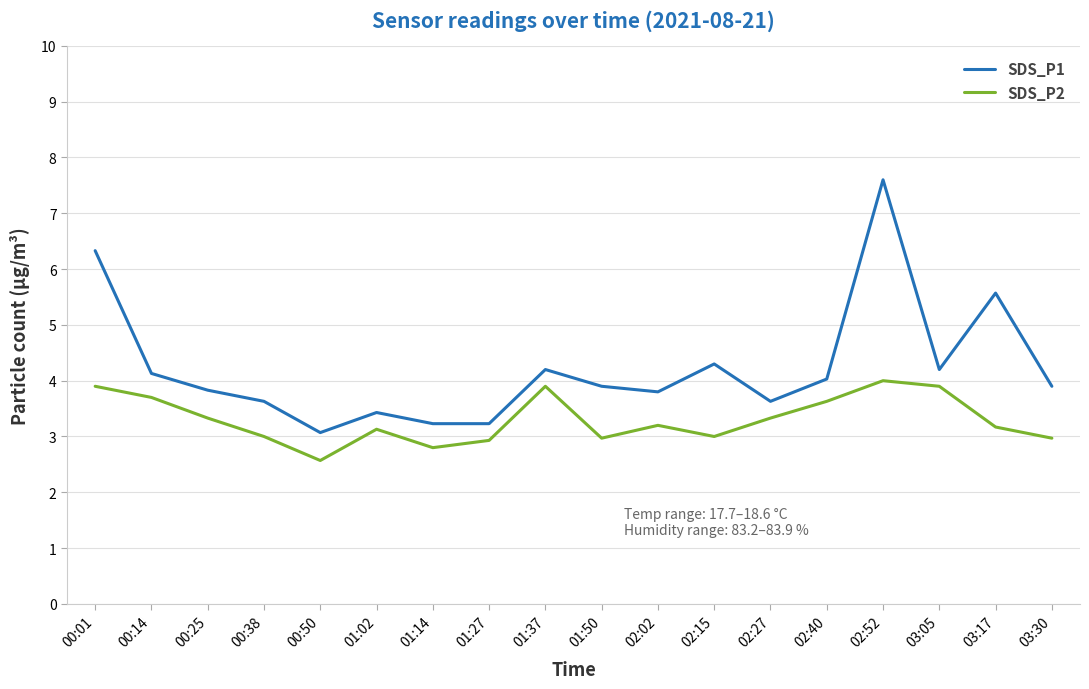

What are all the series names shown in the legend?

SDS_P1, SDS_P2